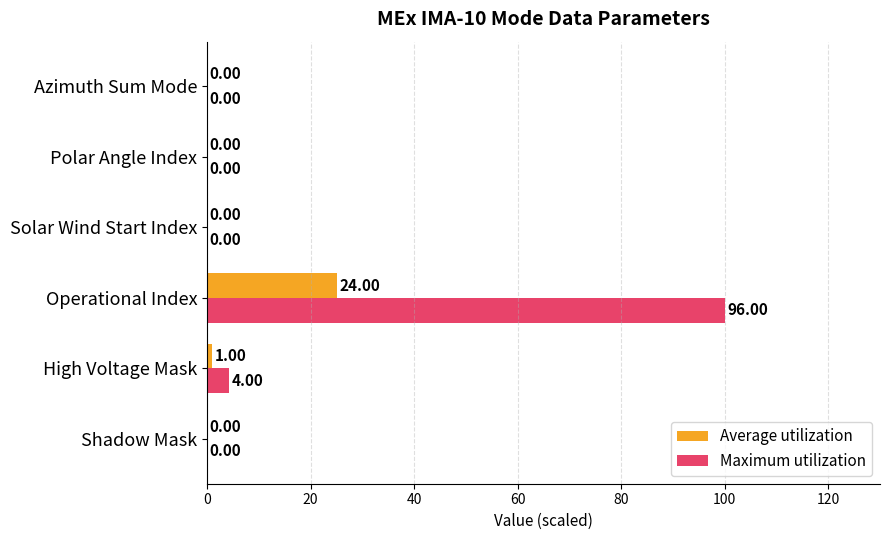

Which series changed the most between High Voltage Mask and Solar Wind Start Index?

Maximum utilization